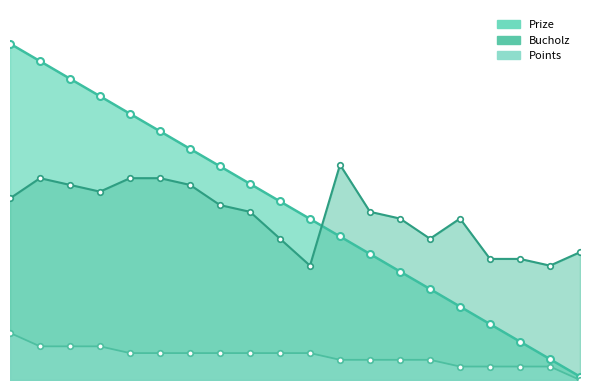

What is the difference between the maximum and minimum values in the Prize series?

99.0